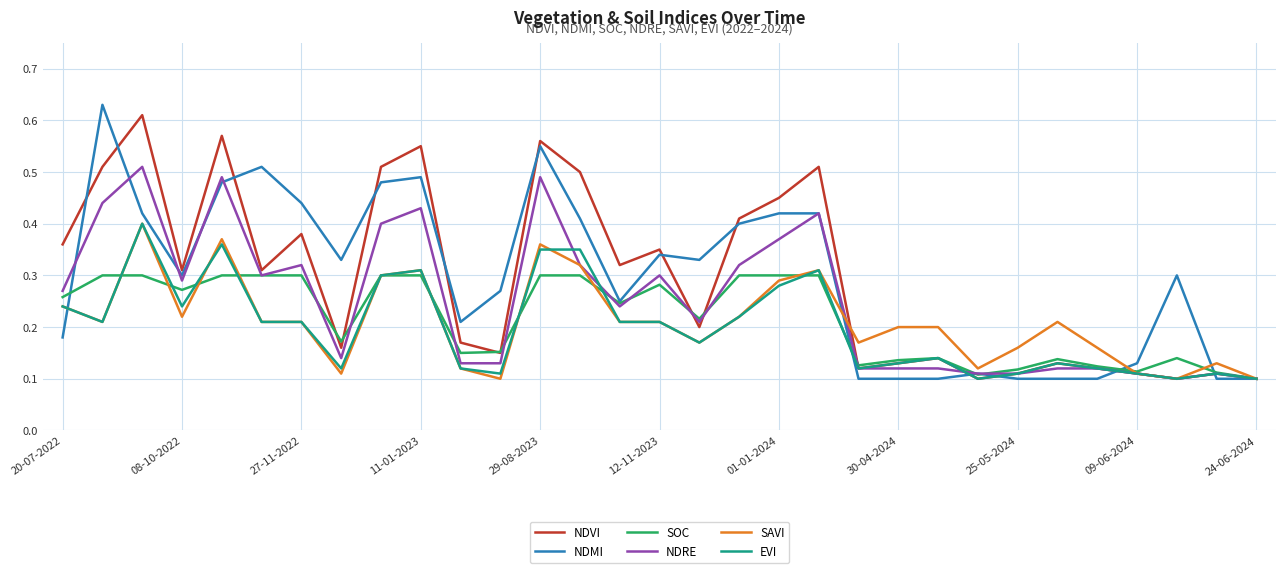

Rank the series by their maximum value, from highest to lowest.

NDMI, NDVI, NDRE, SAVI, EVI, SOC